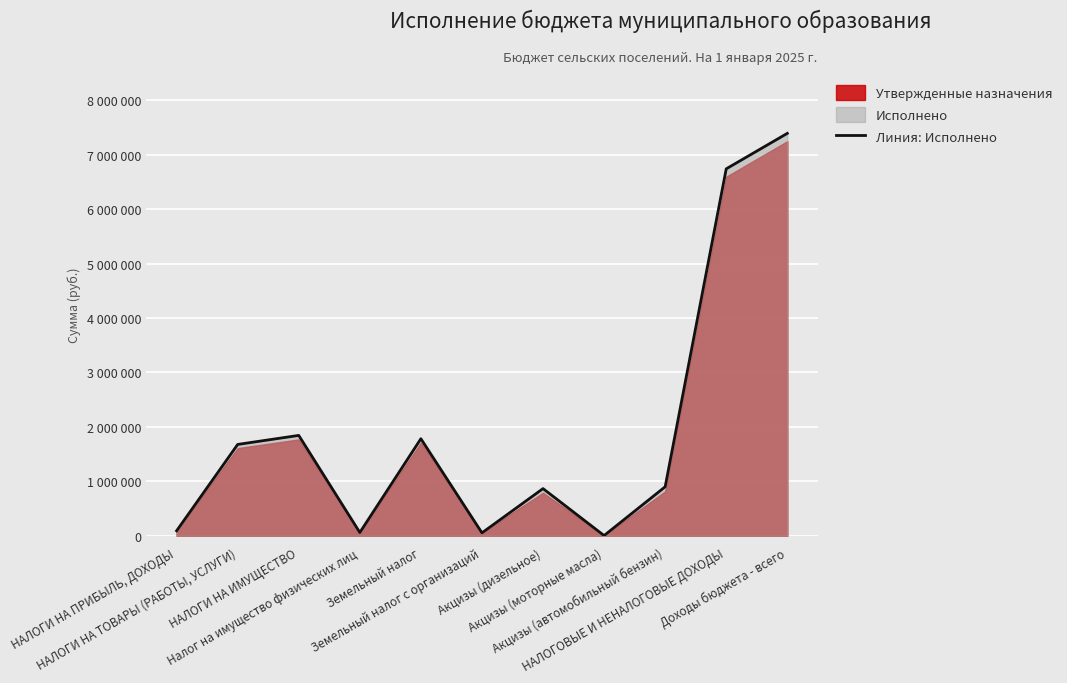

What is the greatest value displayed?

7389633.2